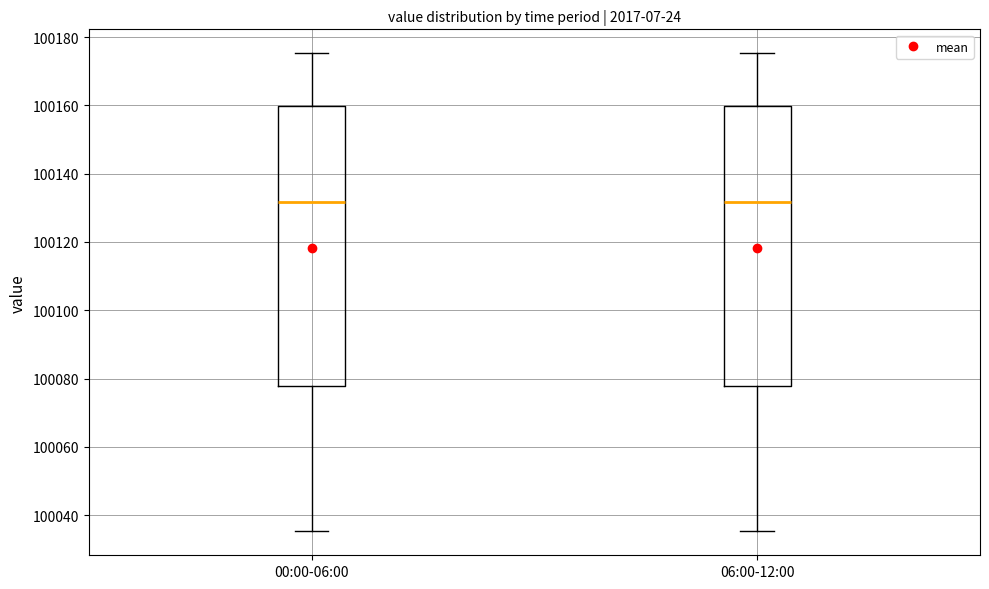

Reading left to right, read every box against the y-axis: the position of its median line, the range the box covers, and the ends of its whiskers. The values are not printed on the chart, so give them approximately, as read against the axis.

00:00-06:00: median 100132, box 100078 to 100160, whiskers 100036 to 100176
06:00-12:00: median 100132, box 100078 to 100160, whiskers 100036 to 100176